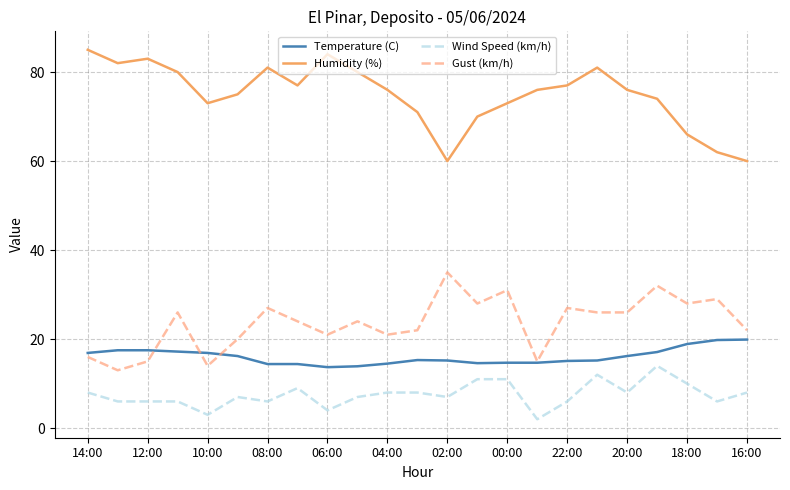

What are all the series names shown in the legend?

Temperature (C), Humidity (%), Wind Speed (km/h), Gust (km/h)